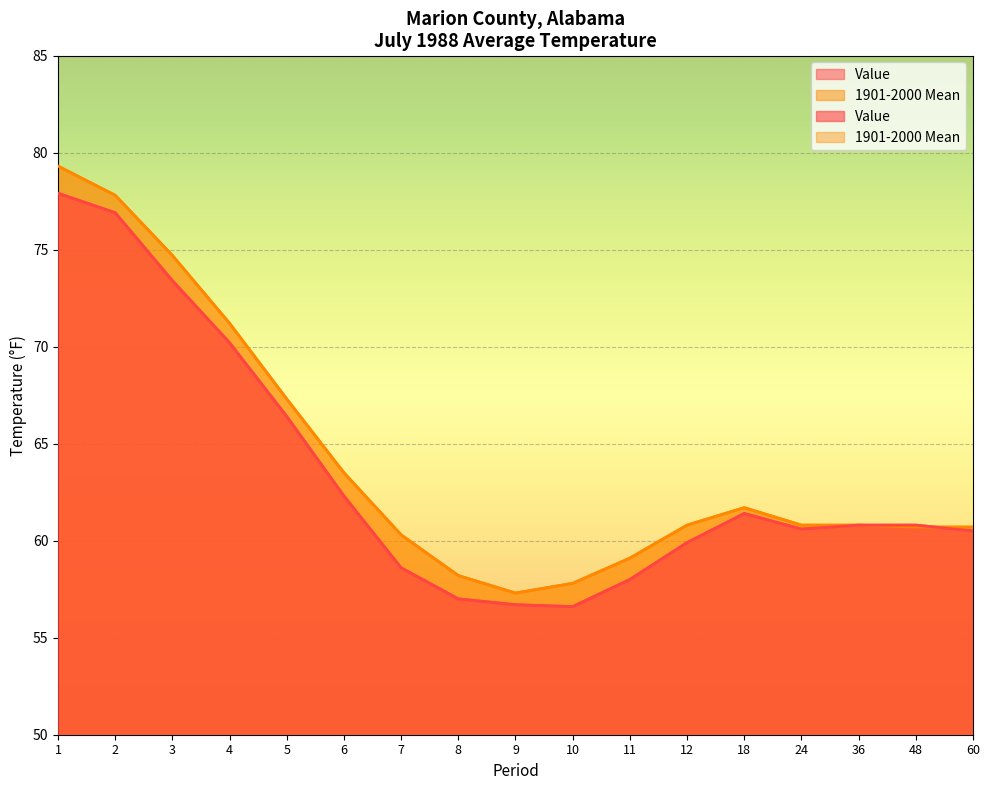

List the labels in order of Value value, largest first.

1, 2, 3, 4, 5, 6, 18, 36, 48, 24, 60, 12, 7, 11, 8, 9, 10